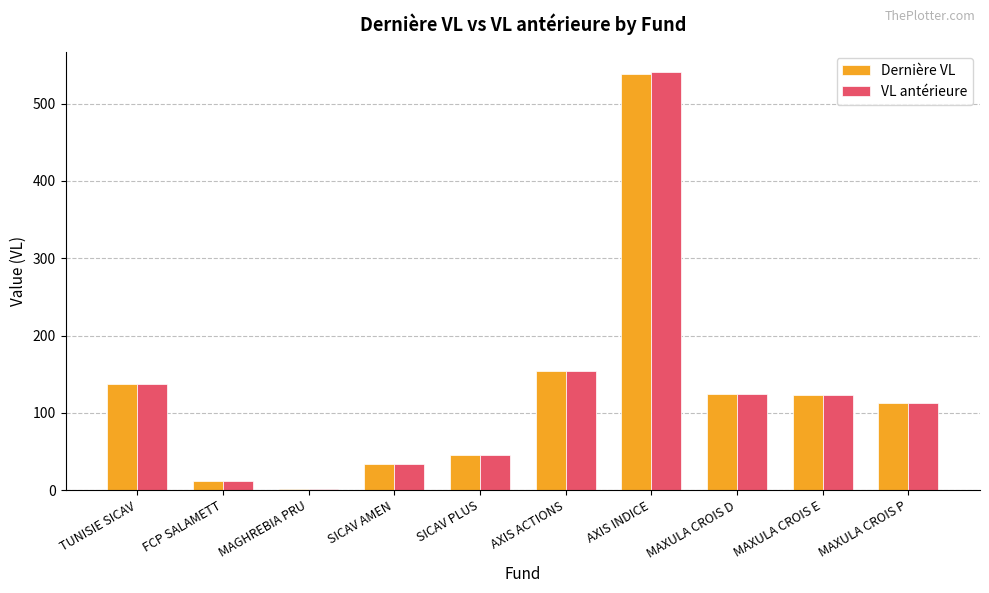

How many groups of bars are there?

10